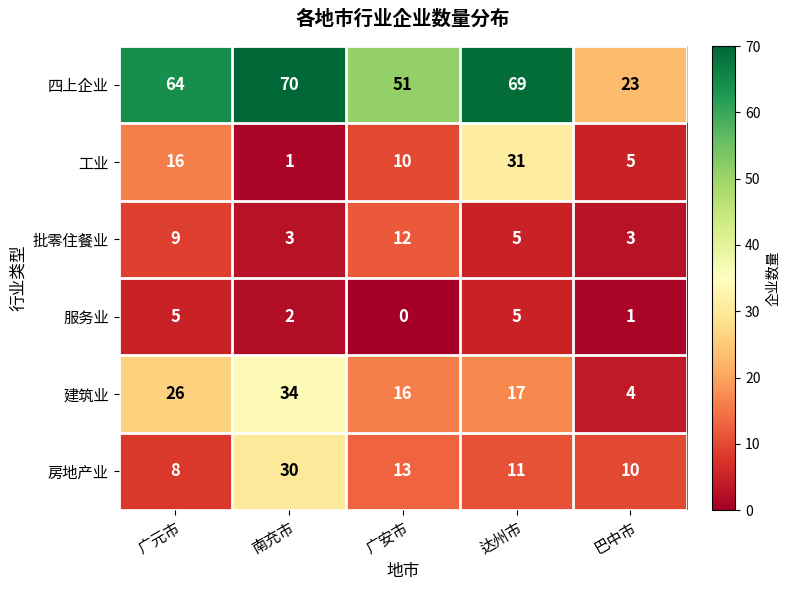

What is the average value of the 服务业 series?

3